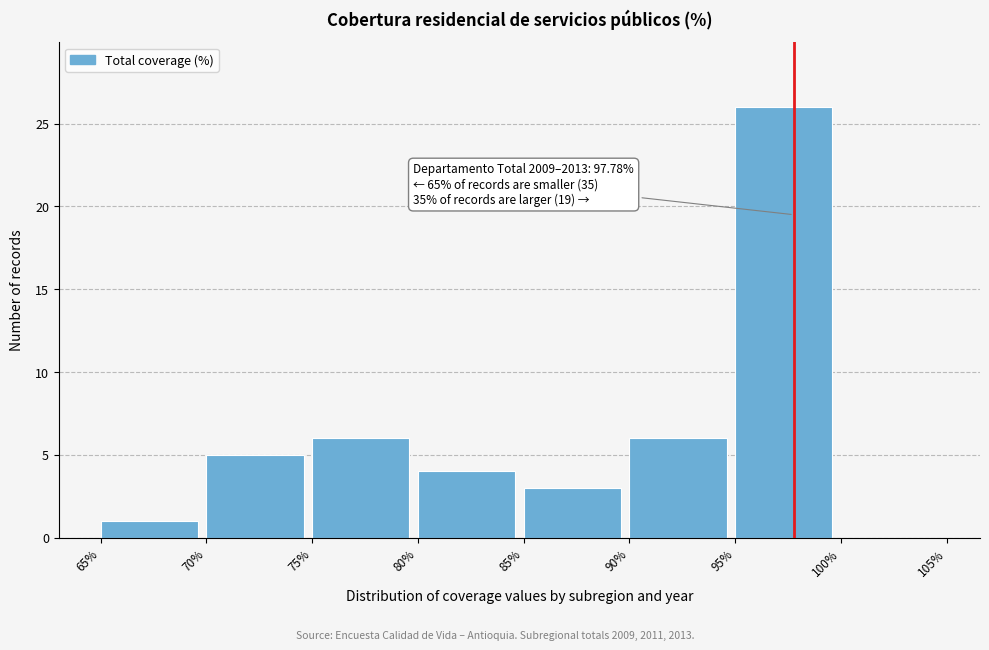

Over which range of the x-axis is the bar tallest?

95% to 100%